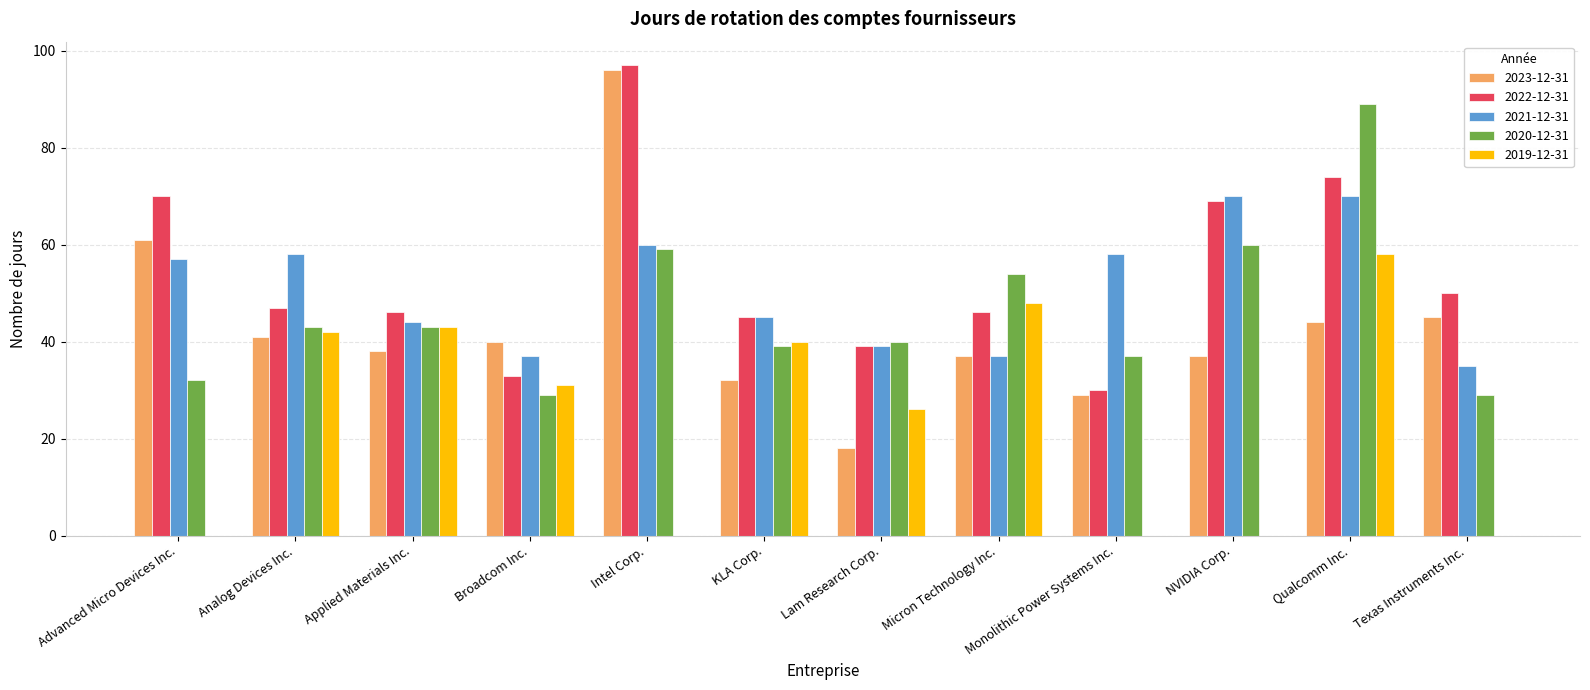

Are the bars grouped side by side (vs. stacked)?

Yes